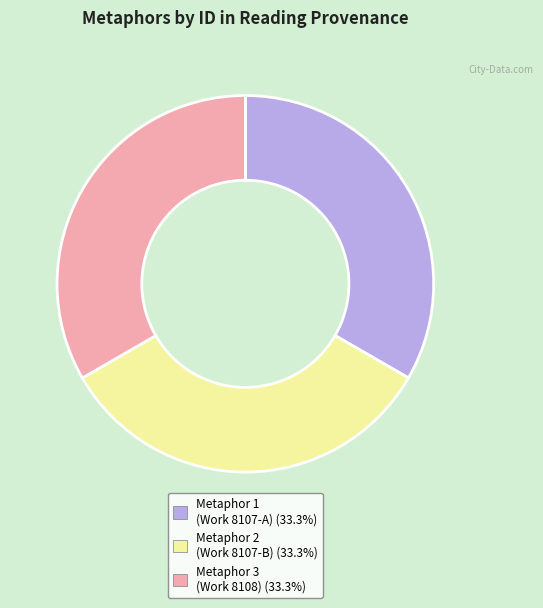

Count the number of slices in the pie.

3